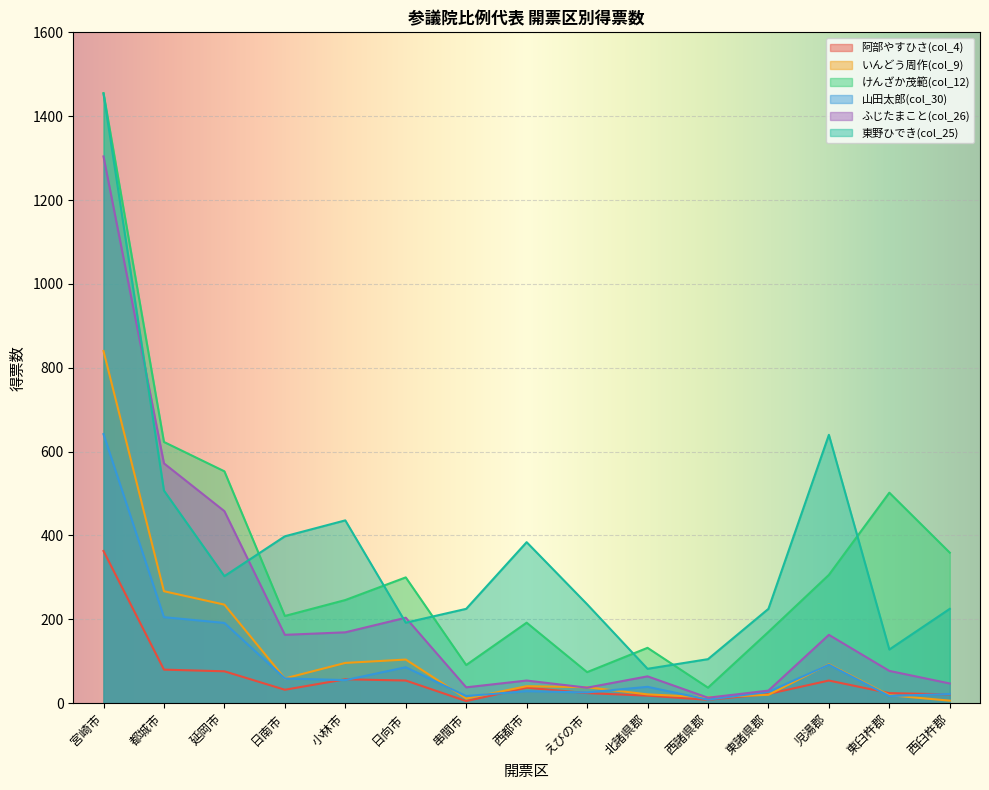

True or false: 東野ひでき(col_25) and いんどう周作(col_9) cross at least once.

False